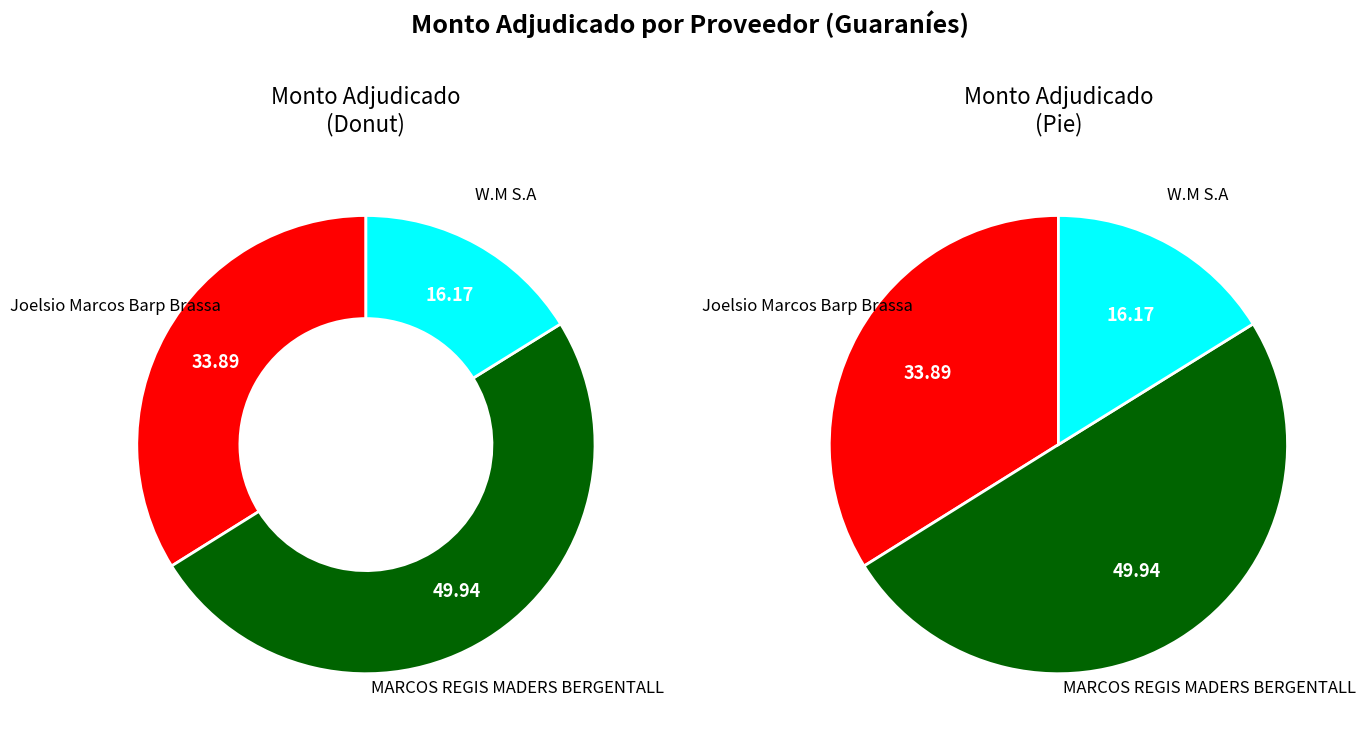

Rank the categories by value from lowest to highest.

W.M S.A, Joelsio Marcos Barp Brassa, MARCOS REGIS MADERS BERGENTALL